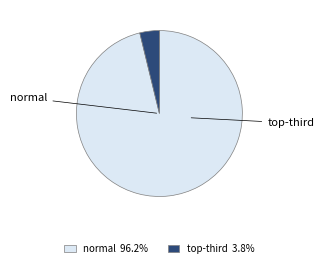

Rank the categories by value from highest to lowest.

normal, top-third